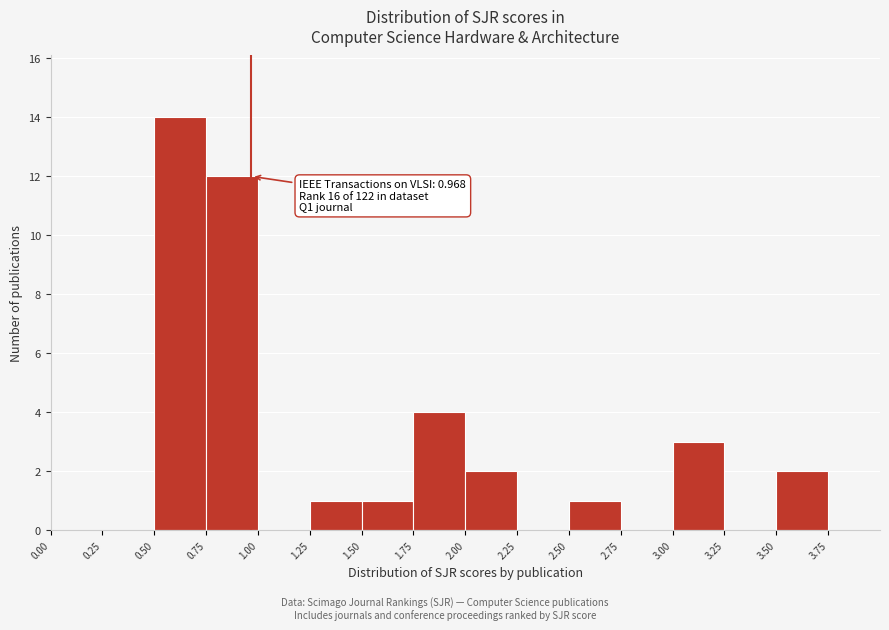

Which range on the x-axis has the tallest bar?

0.50 to 0.75